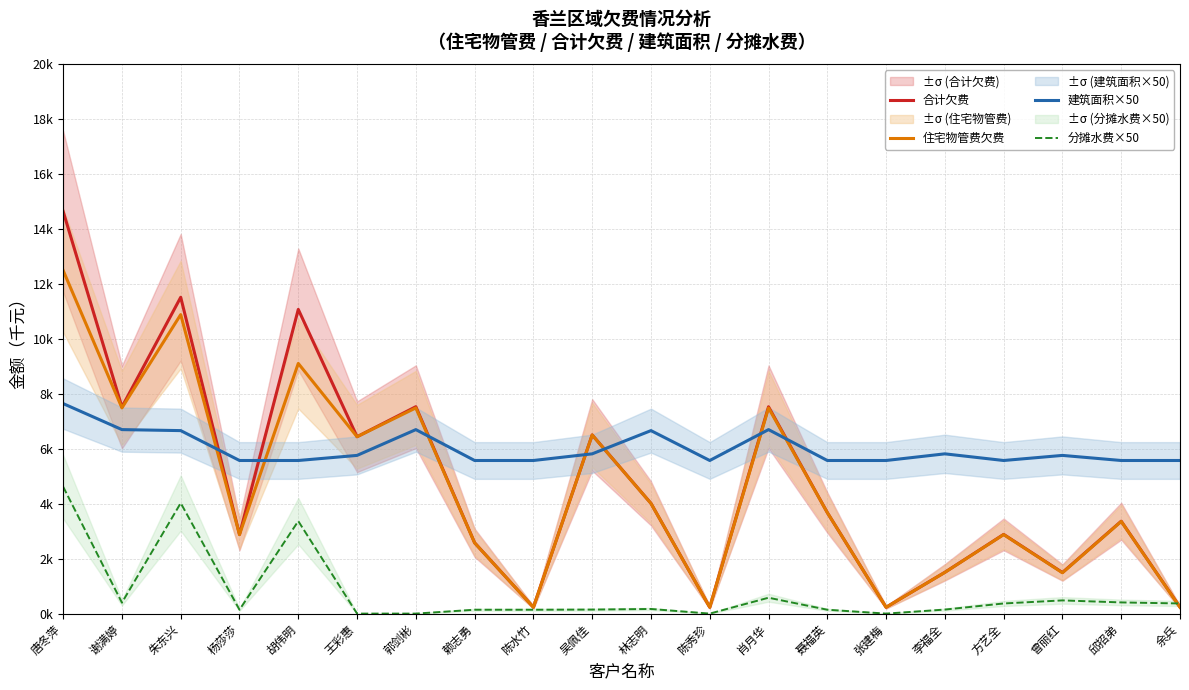

The 合计欠费 series shows 0.8 at 杨莎莎. True or false?

False